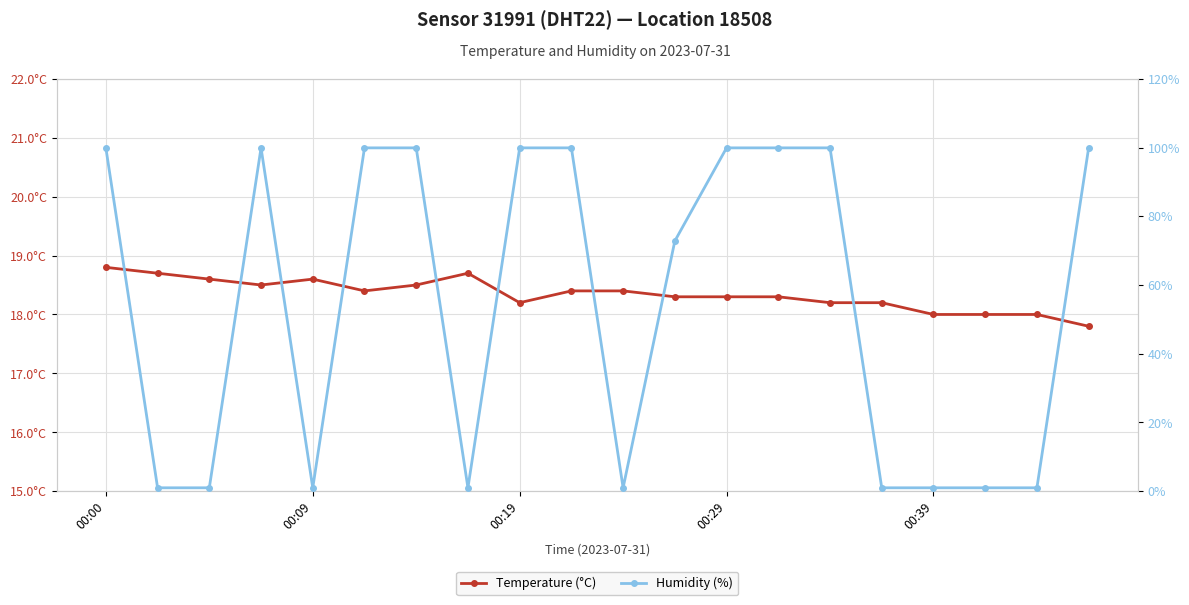

What are all the series names shown in the legend?

Temperature (°C), Humidity (%)